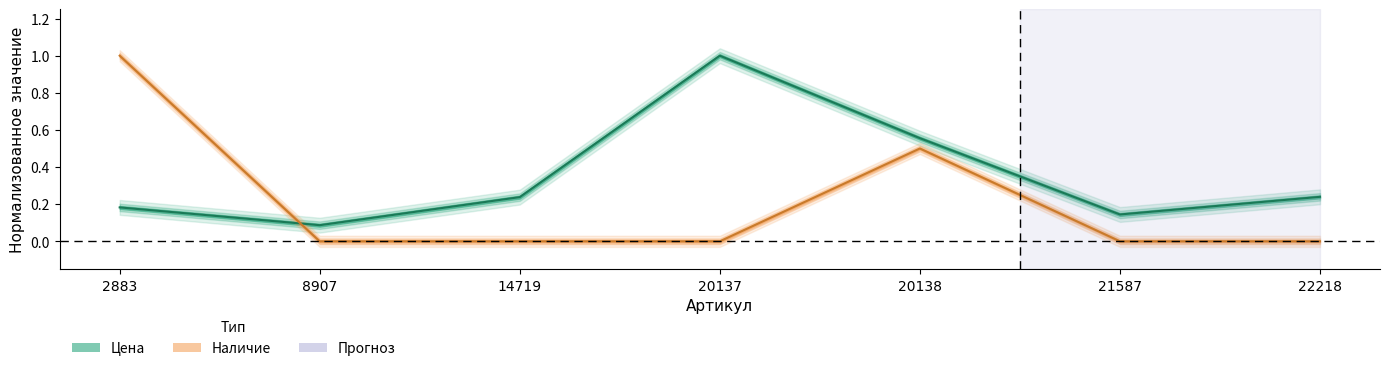

Count the Наличие (норм.) values in the range 0 to 1.

7